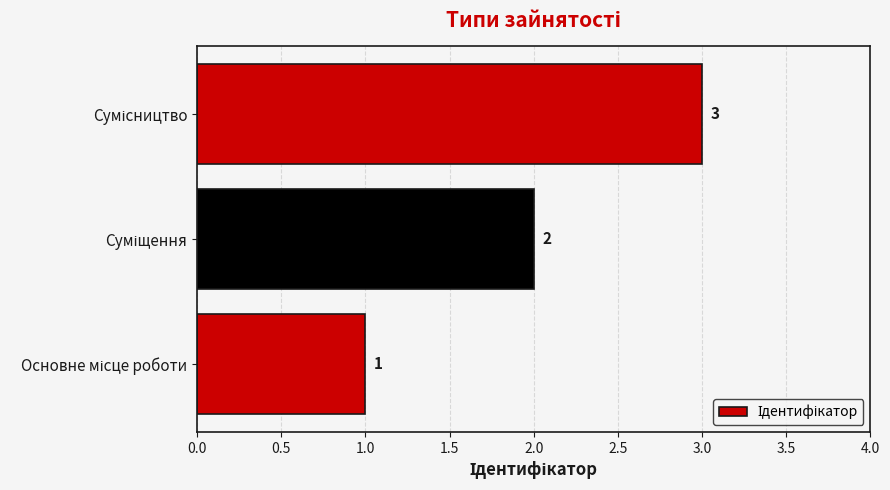

Count the values in the range 1 to 3.

3